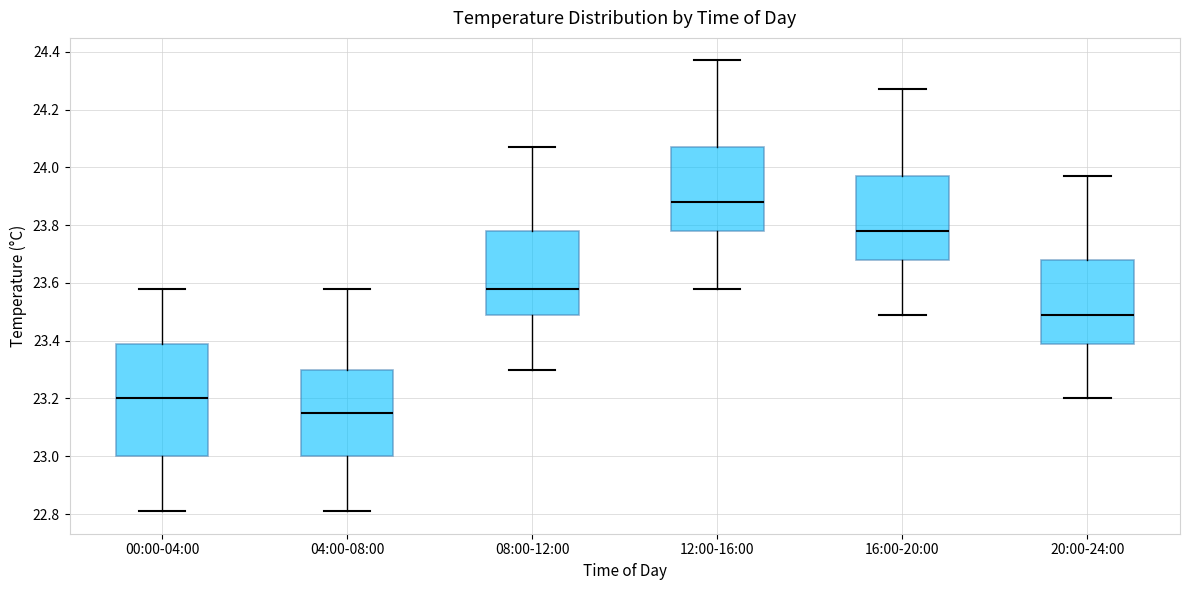

Where does the upper whisker of the box for 16:00-20:00 end on the y-axis? The values are not printed on the chart, so give them approximately, as read against the axis.

24.28